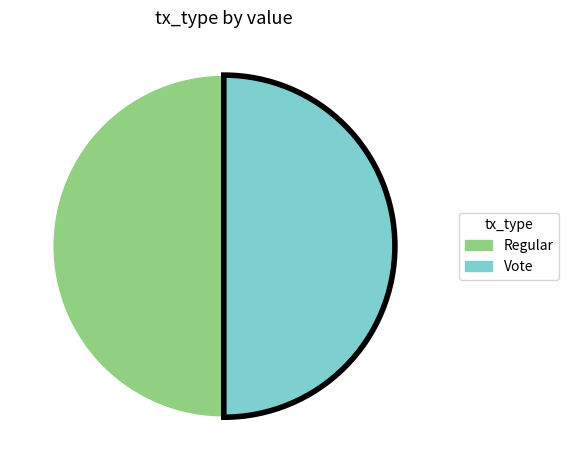

Do Vote and Regular together represent more than half of the pie?

Yes